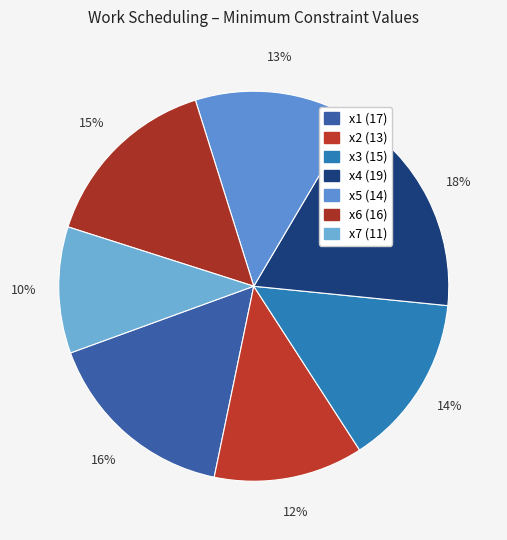

The x1 slice represents 11% of the pie. True or false?

False